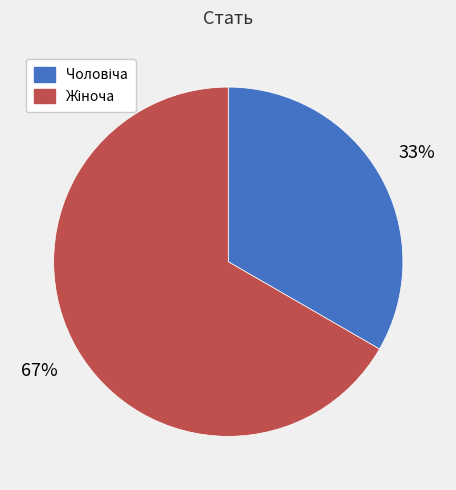

To the nearest percent, what is the average slice percentage?

50%